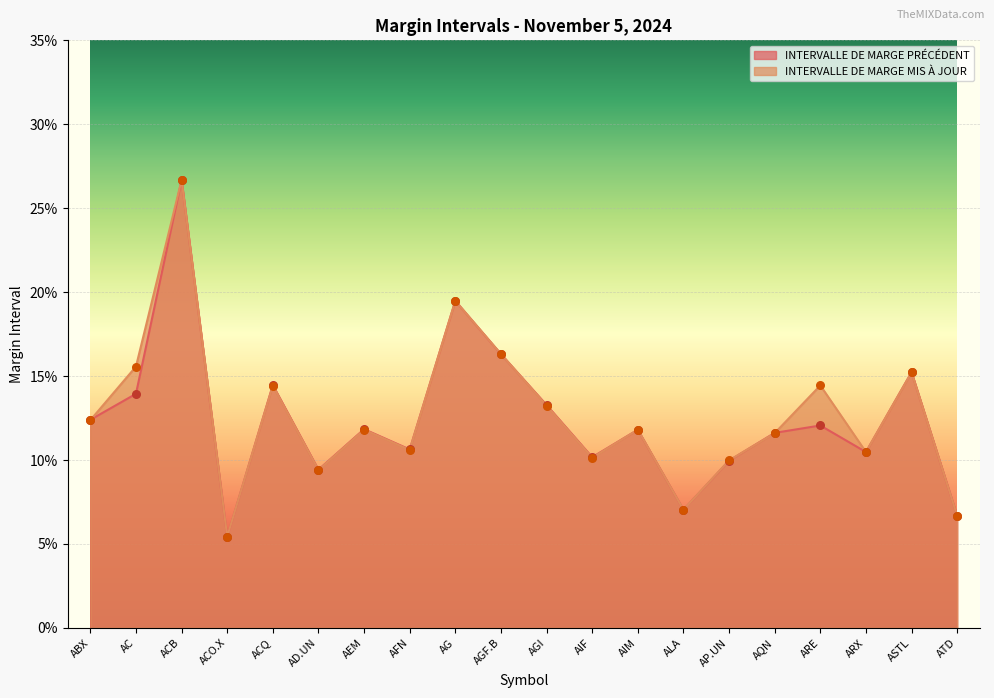

At how many categories does at least one series exceed 0?

20